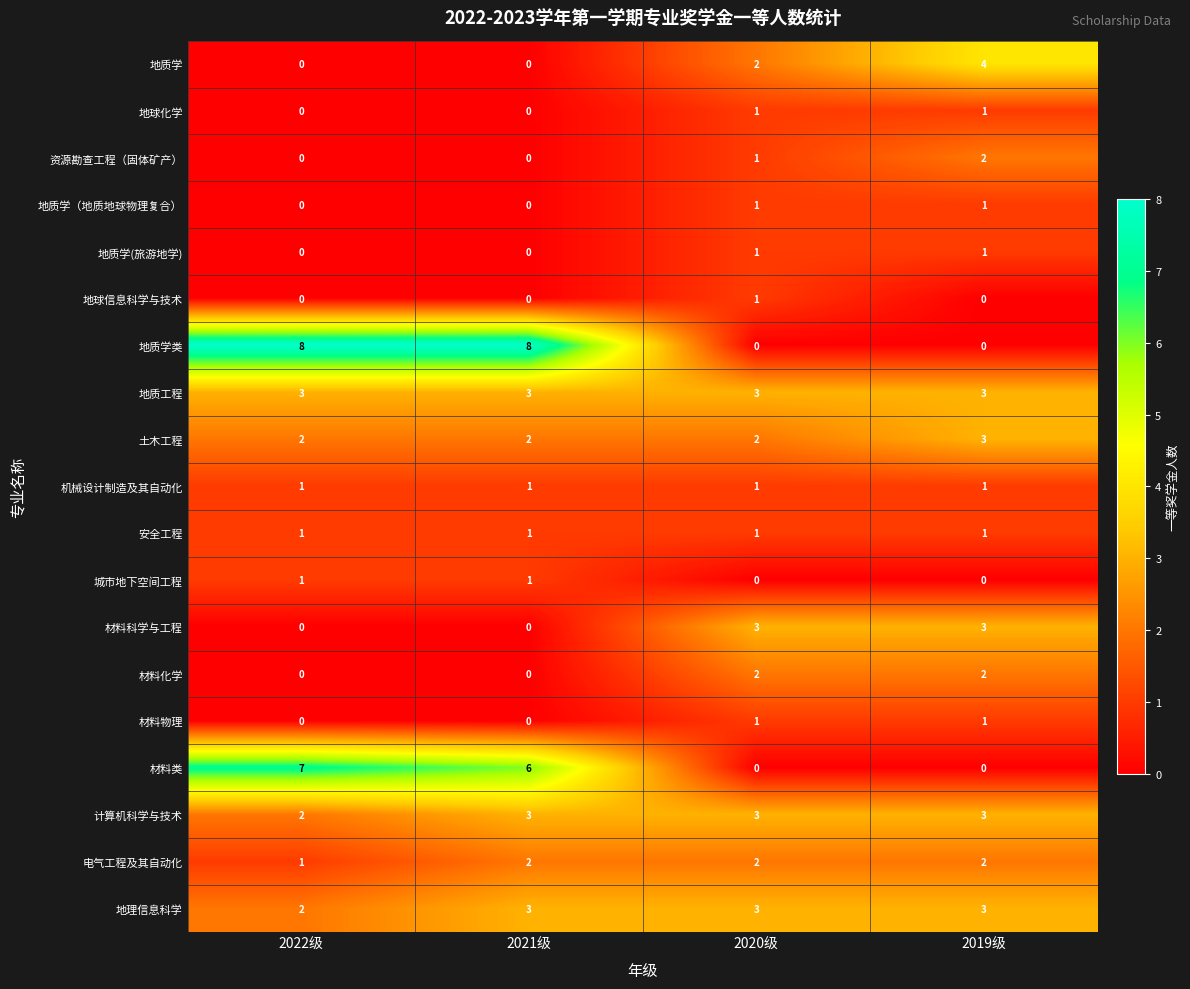

The 机械设计制造及其自动化 series shows 1 at 2019级. True or false?

True